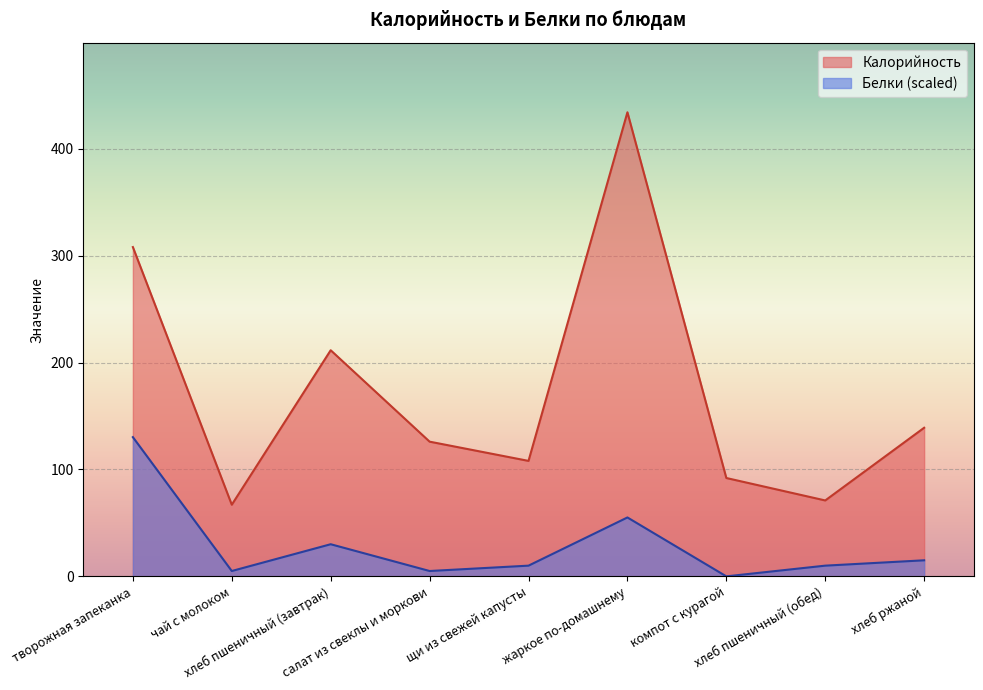

Reading left to right, extract all data points from this chart.

Калорийность: творожная запеканка=308.0	чай с молоком=67.0	хлеб пшеничный (завтрак)=211.5	салат из свеклы и моркови=126.0	щи из свежей капусты=108.0	жаркое по-домашнему=434.1	компот с курагой=92.0	хлеб пшеничный (обед)=71.0	хлеб ржаной=139.0
Белки: творожная запеканка=130.2	чай с молоком=5.0	хлеб пшеничный (завтрак)=30.1	салат из свеклы и моркови=5.0	щи из свежей капусты=10.0	жаркое по-домашнему=55.1	компот с курагой=0.0	хлеб пшеничный (обед)=10.0	хлеб ржаной=15.0